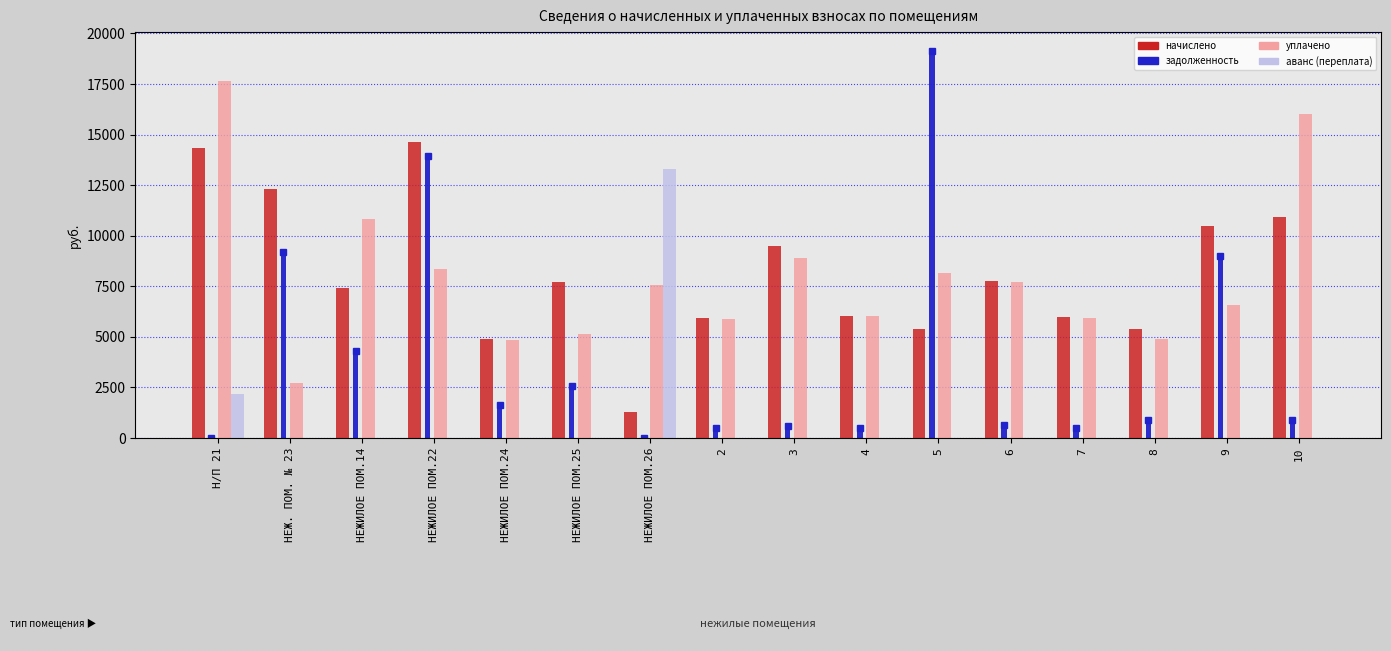

Between НЕЖ. ПОМ. № 23 and НЕЖИЛОЕ ПОМ.26, which is larger?

НЕЖ. ПОМ. № 23